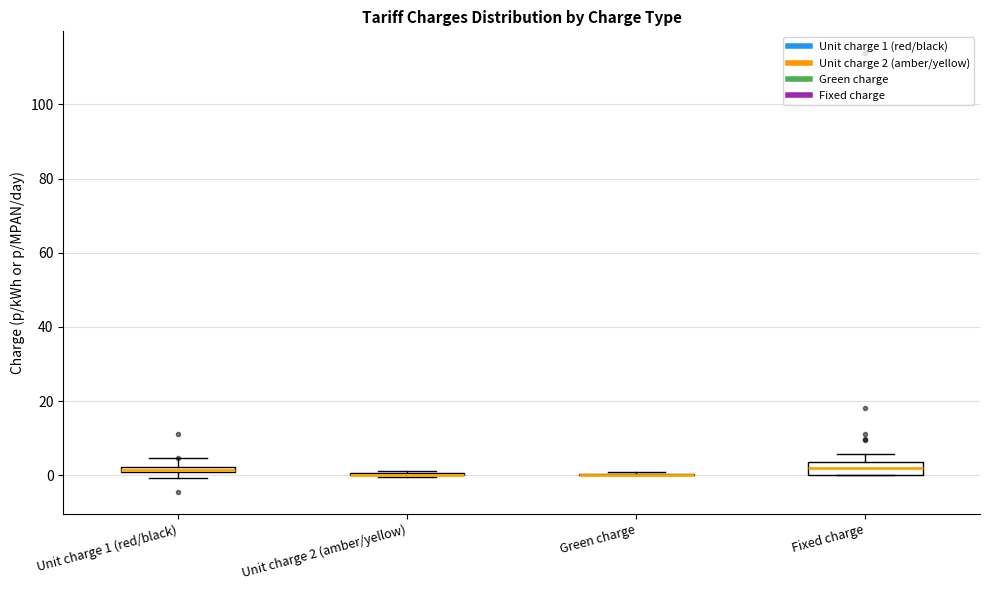

Which box is the tallest, from its lower edge to its upper edge?

Fixed charge